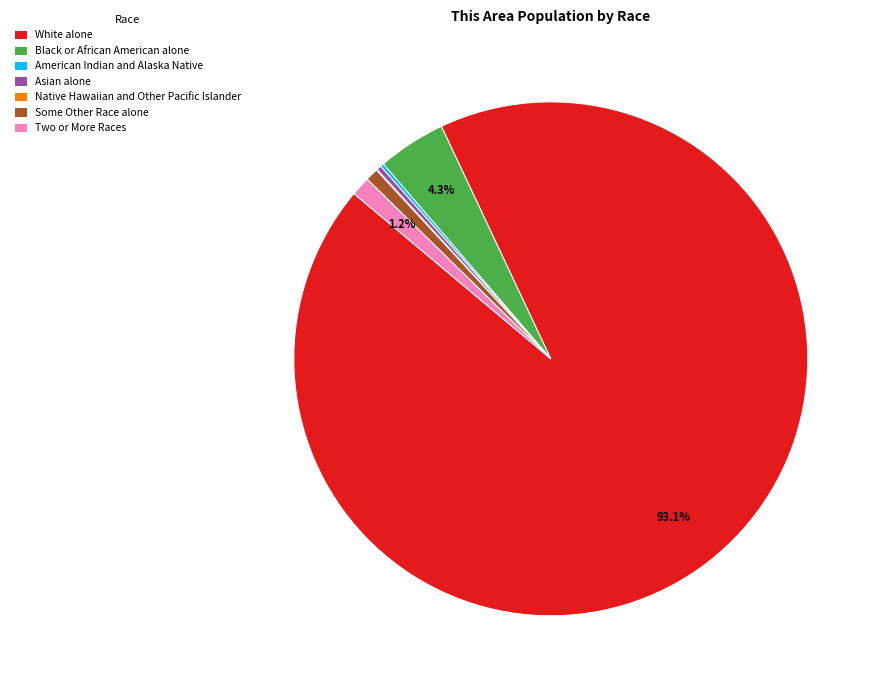

Which slice is the largest?

White alone